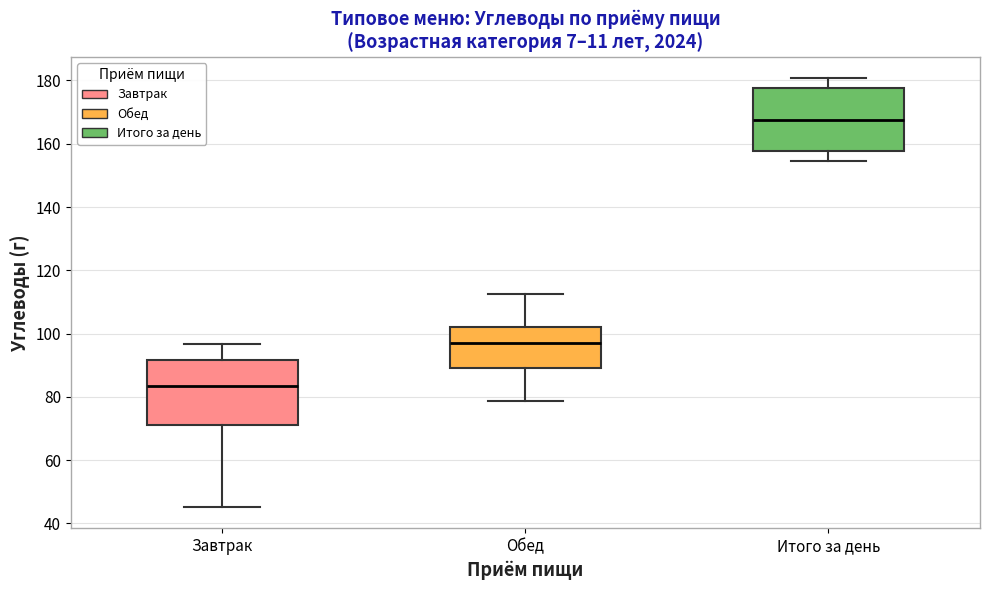

Where does the upper whisker of the box for Итого за день end on the y-axis? The values are not printed on the chart, so give them approximately, as read against the axis.

180